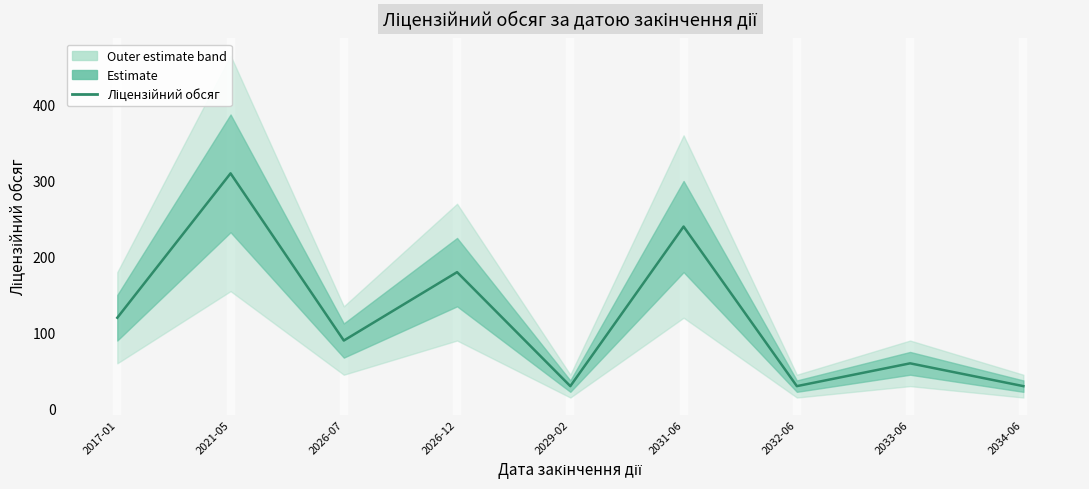

What is the ratio of the value at 2029-02 to the value at 2017-01?

0.2